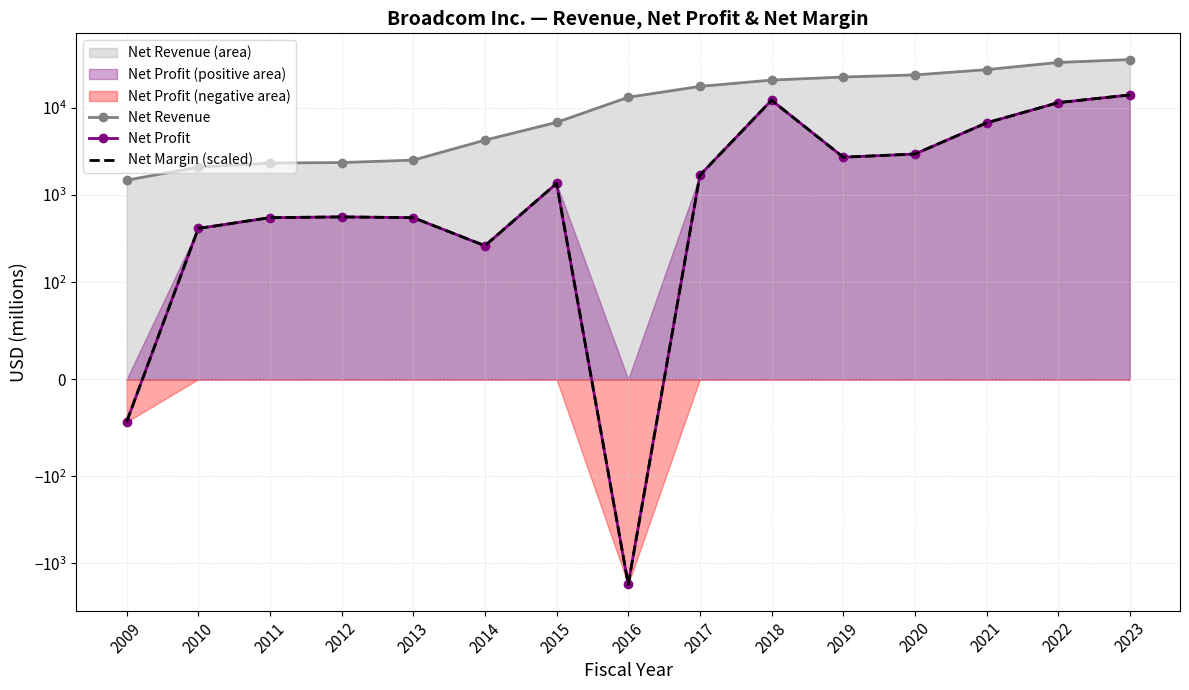

Which series has the largest range (max minus min)?

Net Revenue